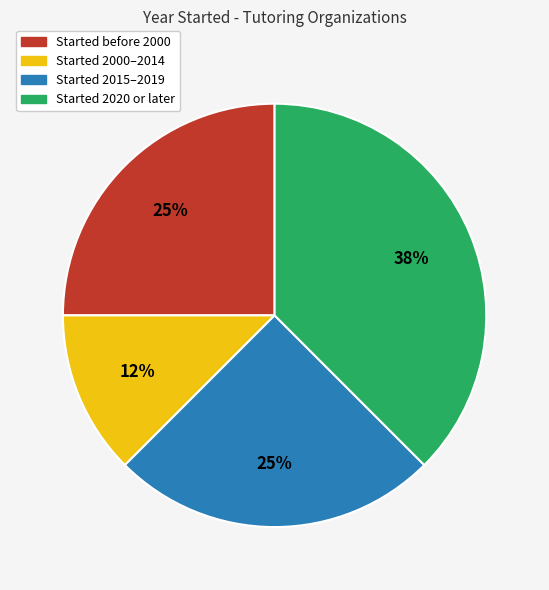

Count the number of slices in the pie.

4